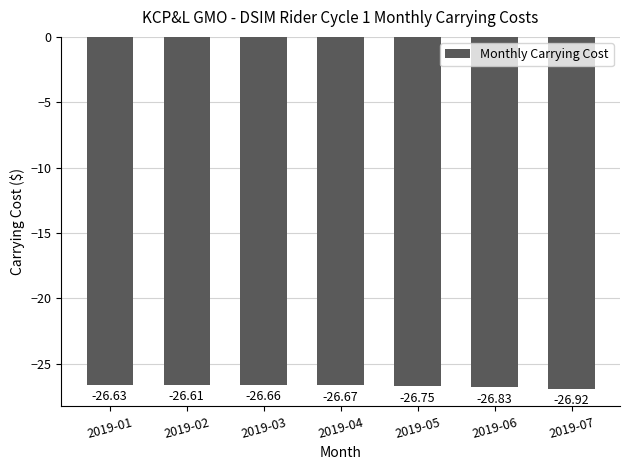

List the labels in order of value, largest first.

2019-02, 2019-01, 2019-03, 2019-04, 2019-05, 2019-06, 2019-07